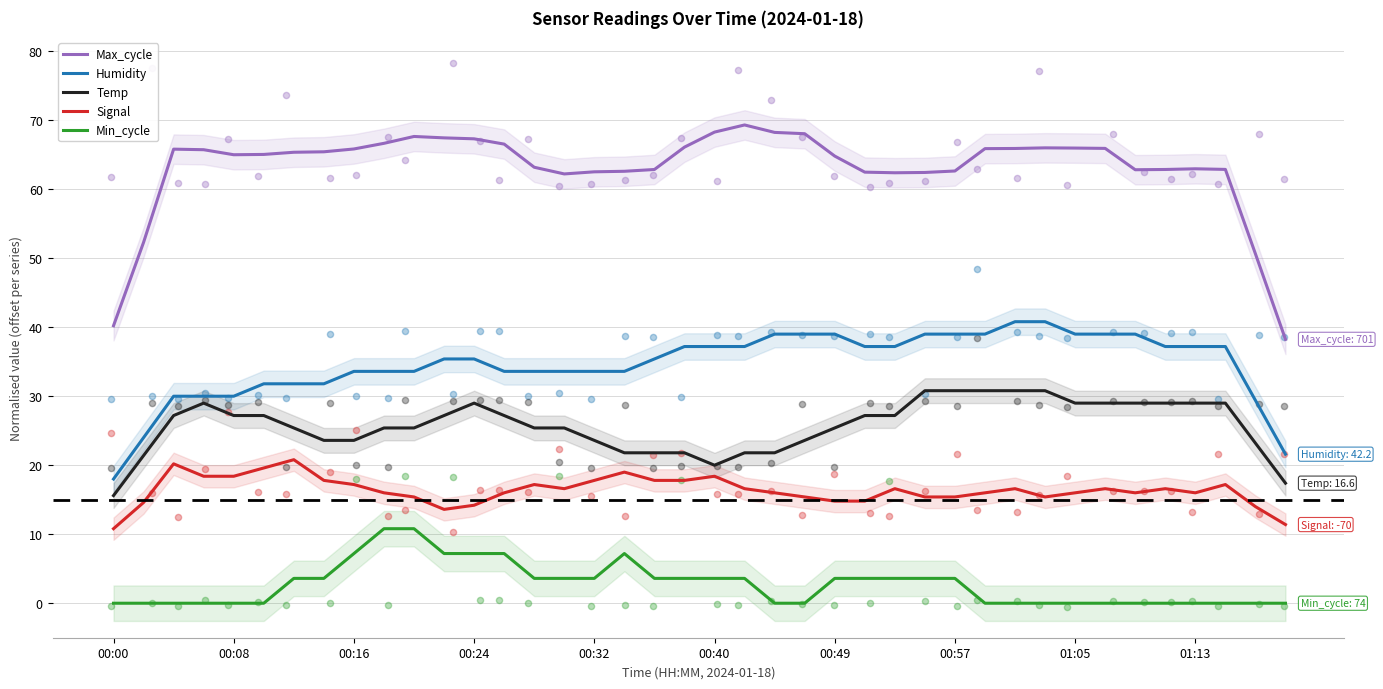

At how many categories does at least one series exceed 4?

40